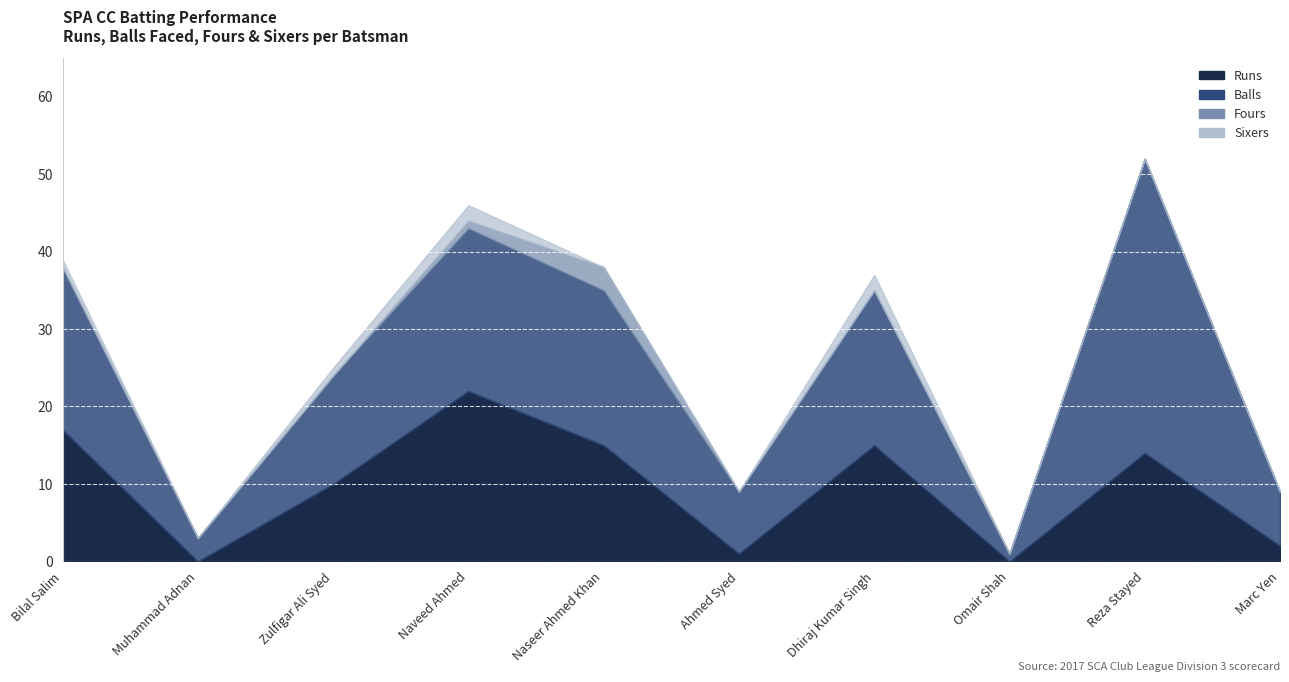

What is the difference between the Runs values at Dhir2445 Dhiraj Kumar Singh and Nave1405 Naveed Ahmed?

7